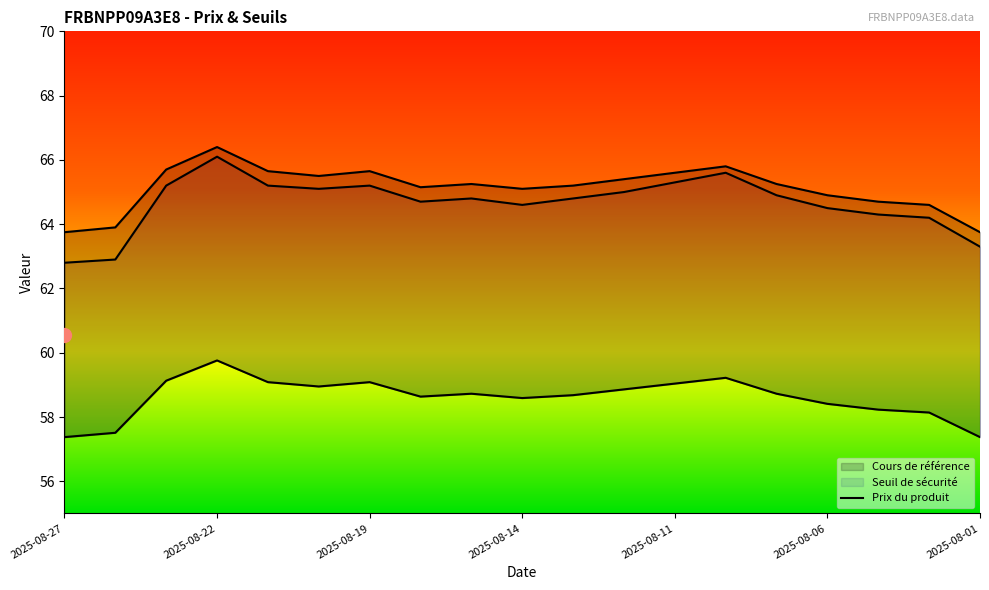

Reading left to right, transcribe all the data shown in this chart.

Cours de référence: 2025-08-27=57.4	2025-08-26=57.5	2025-08-25=59.1	2025-08-22=59.8	2025-08-21=59.1	2025-08-20=59.0	2025-08-19=59.1	2025-08-18=58.6	2025-08-15=58.7	2025-08-14=58.6	2025-08-13=58.7	2025-08-12=58.9	2025-08-11=59.0	2025-08-08=59.2	2025-08-07=58.7	2025-08-06=58.4	2025-08-05=58.2	2025-08-04=58.1	2025-08-01=57.4
Seuil de sécurité: 2025-08-27=63.8	2025-08-26=63.9	2025-08-25=65.7	2025-08-22=66.4	2025-08-21=65.7	2025-08-20=65.5	2025-08-19=65.7	2025-08-18=65.2	2025-08-15=65.2	2025-08-14=65.1	2025-08-13=65.2	2025-08-12=65.4	2025-08-11=65.6	2025-08-08=65.8	2025-08-07=65.2	2025-08-06=64.9	2025-08-05=64.7	2025-08-04=64.6	2025-08-01=63.8
Prix du produit: 2025-08-27=62.8	2025-08-26=62.9	2025-08-25=65.2	2025-08-22=66.1	2025-08-21=65.2	2025-08-20=65.1	2025-08-19=65.2	2025-08-18=64.7	2025-08-15=64.8	2025-08-14=64.6	2025-08-13=64.8	2025-08-12=65.0	2025-08-11=65.3	2025-08-08=65.6	2025-08-07=64.9	2025-08-06=64.5	2025-08-05=64.3	2025-08-04=64.2	2025-08-01=63.3